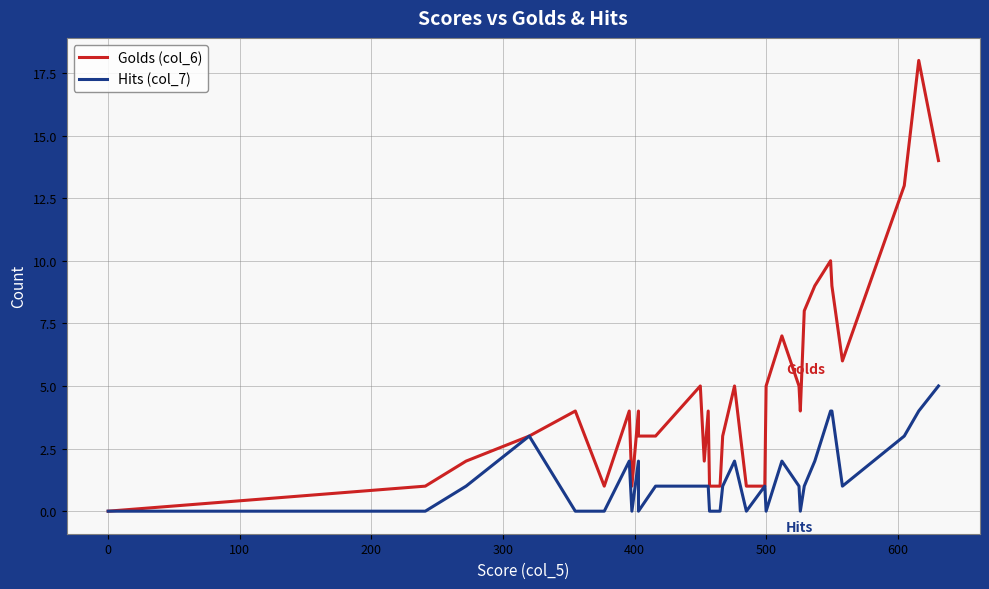

True or false: Golds (col_6) and Hits (col_7) intersect in this chart.

False